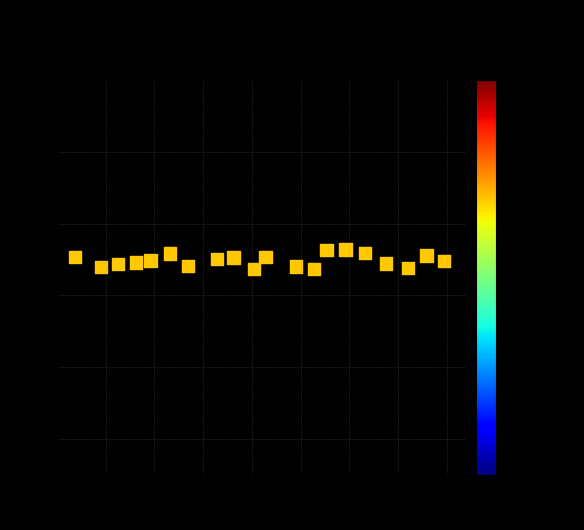

What is the range of X values (max minus min)?

19.0